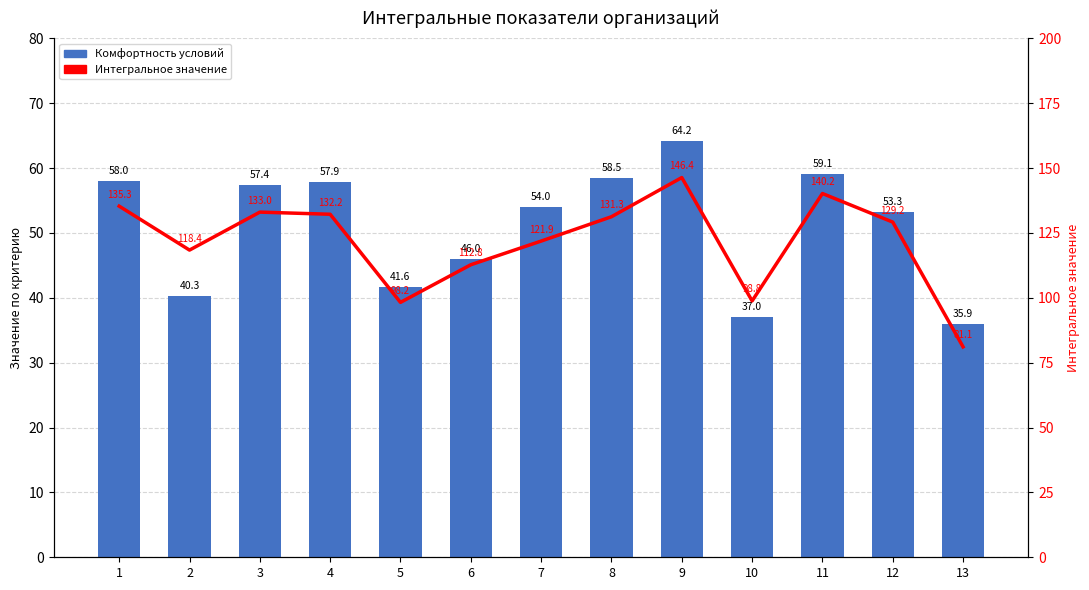

What is the value of the Комфортность условий bar at the 7th from the left?

54.0